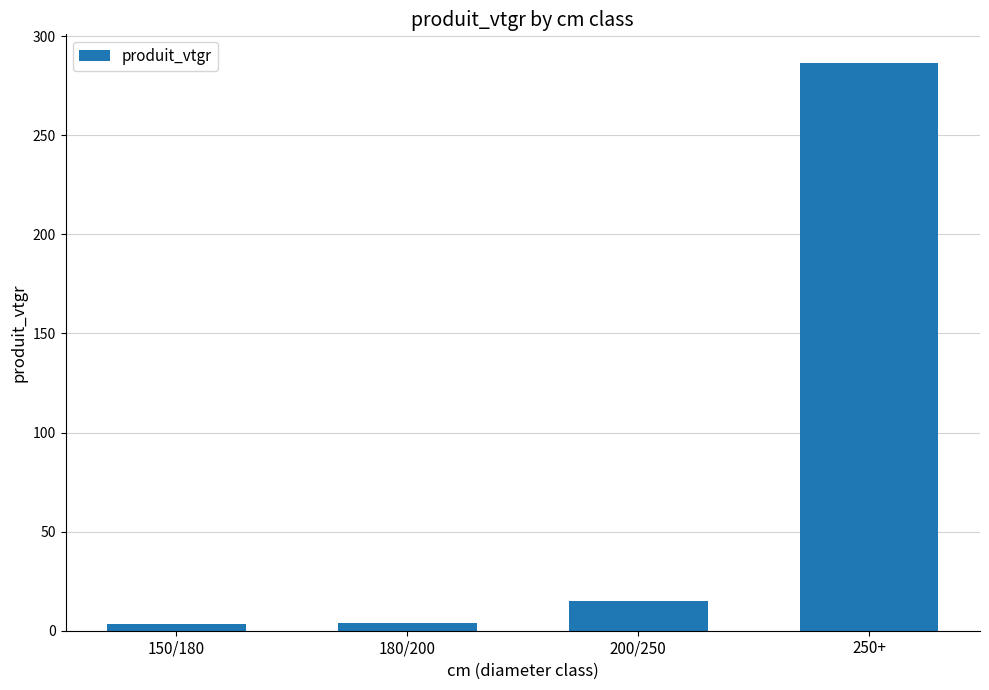

True or false: the data shows 3.7 at 180/200.

True